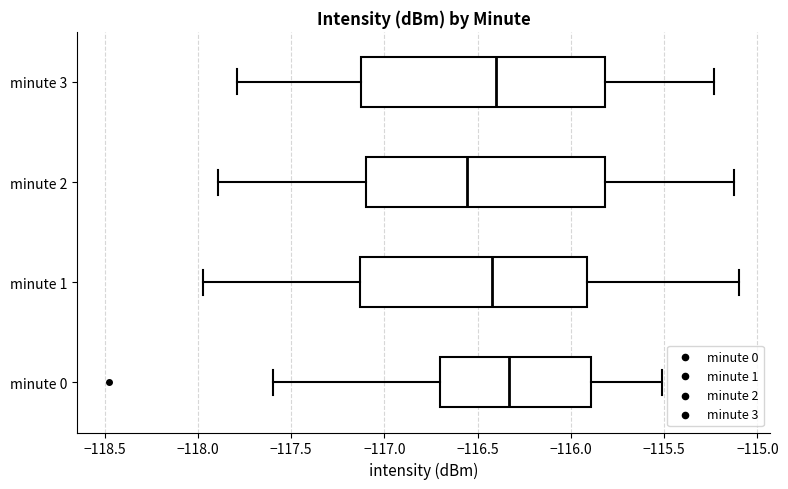

Reading bottom to top, transcribe this box plot: for each box, give where its median line is, the range the box spans, and where its two whiskers end, as read against the x-axis. The values are not printed on the chart, so give them approximately, as read against the axis.

minute 0: median -116.35, box -116.70 to -115.90, whiskers -117.60 to -115.50
minute 1: median -116.40, box -117.15 to -115.90, whiskers -117.95 to -115.10
minute 2: median -116.55, box -117.10 to -115.80, whiskers -117.90 to -115.10
minute 3: median -116.40, box -117.10 to -115.80, whiskers -117.80 to -115.25